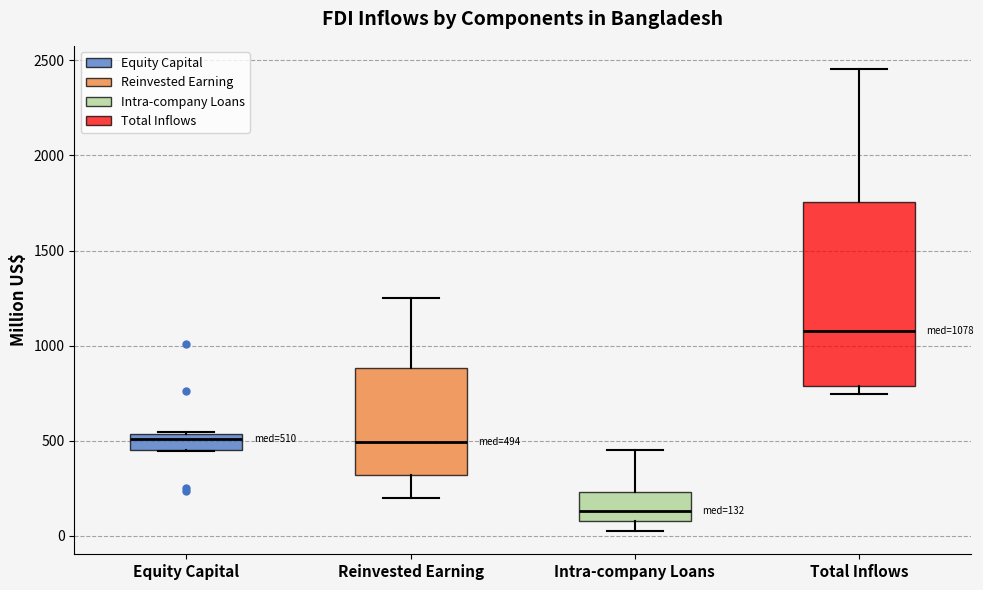

Which box has the highest median line?

Total Inflows